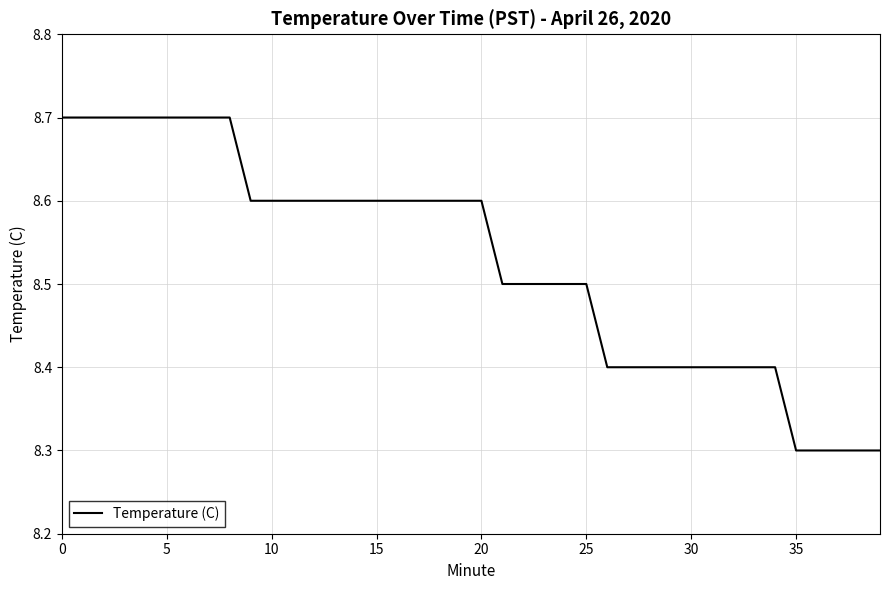

What is the maximum value shown in the chart?

8.7